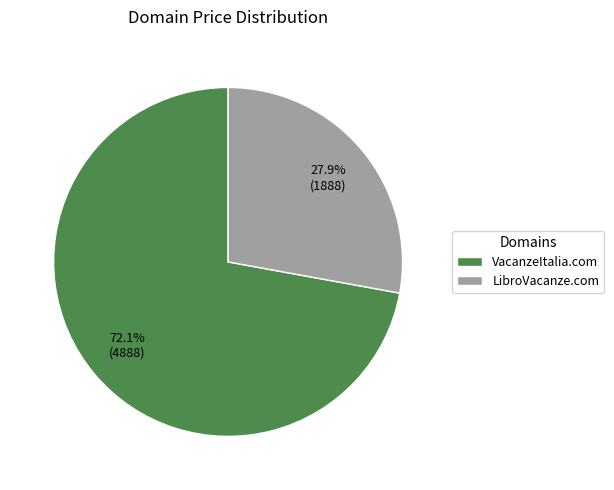

To the nearest percent, what is the average slice percentage?

50%